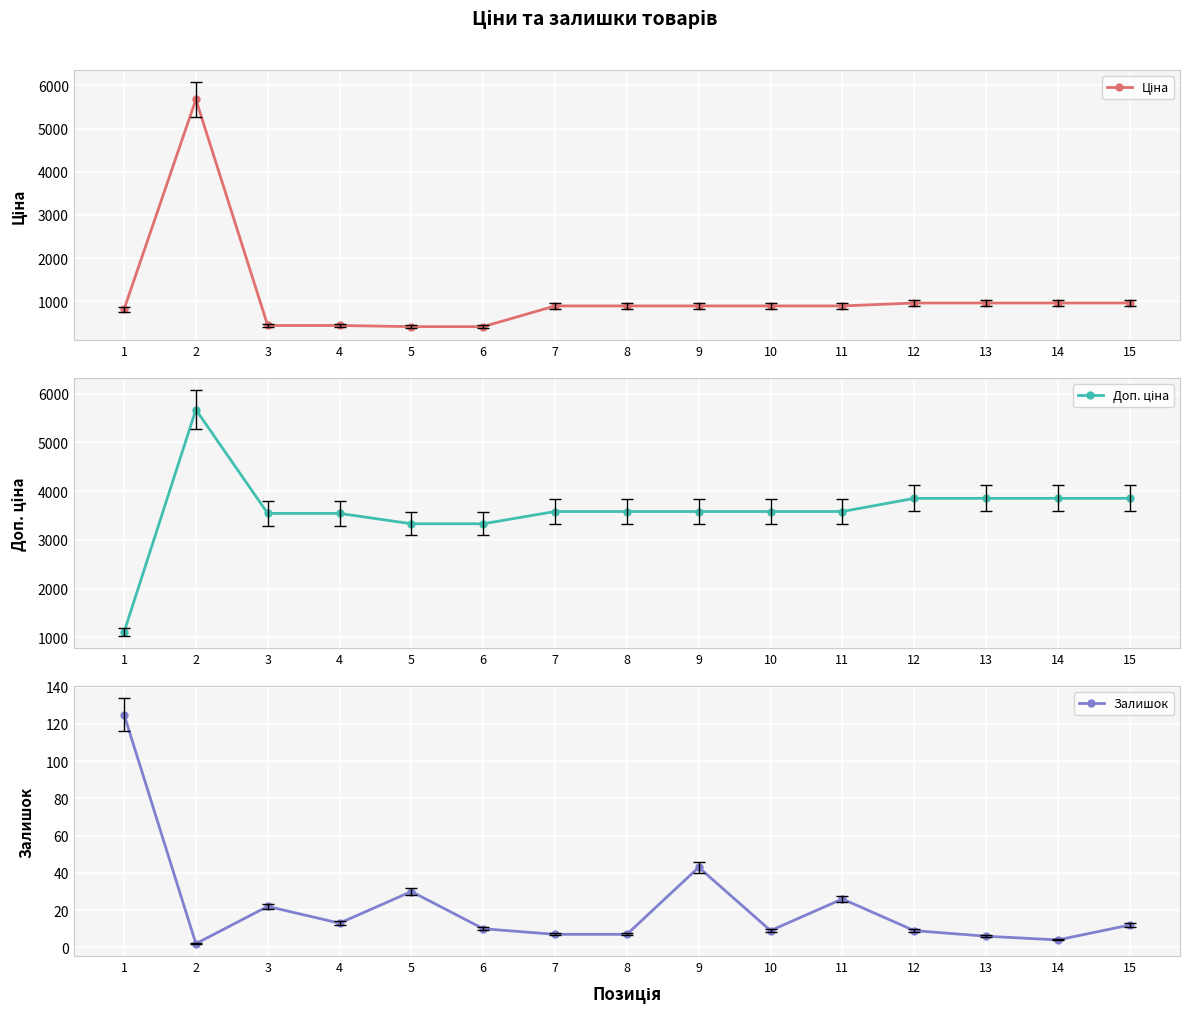

What is the difference between the maximum and minimum values in the Ціна series?

5257.3